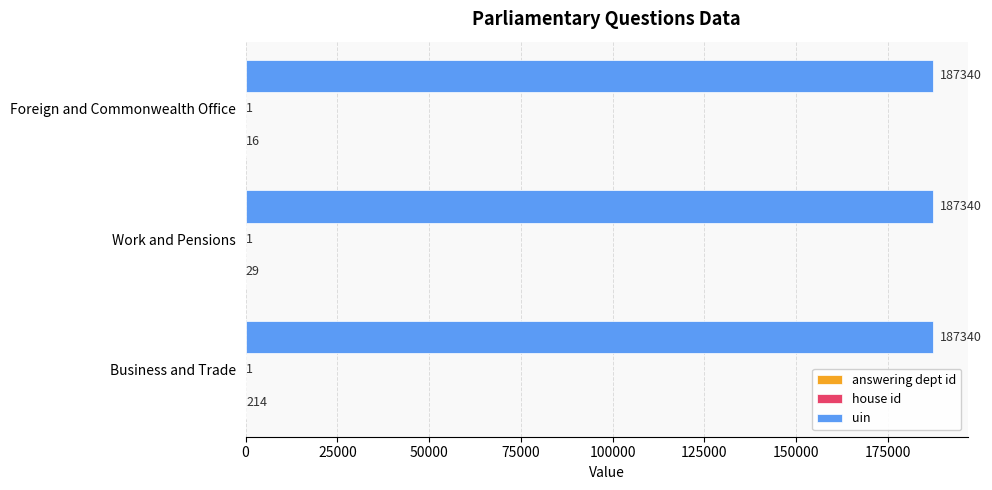

Which series has the largest total across all categories?

uin